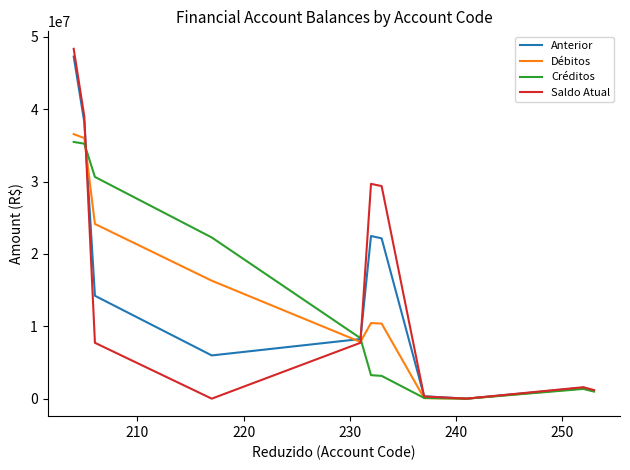

What is the highest value of the Saldo Atual series?

48339595.6